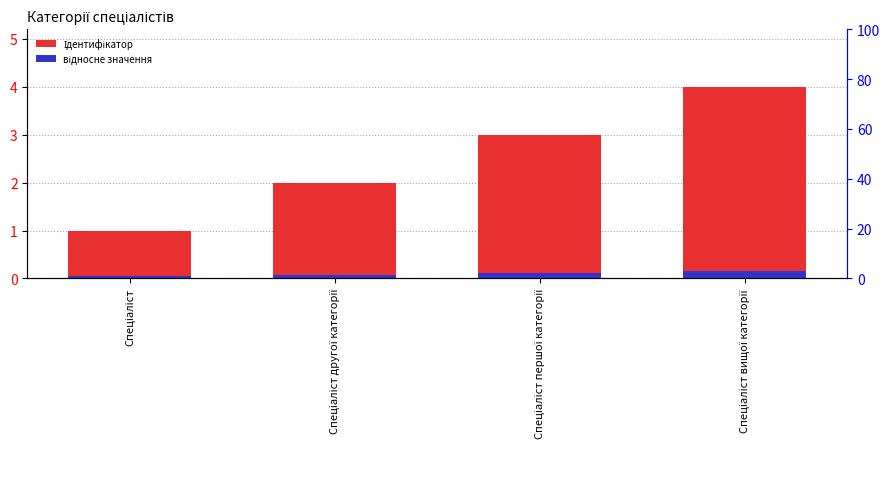

What is the approximate value of Ідентифікатор at Спеціаліст першої категорії?

3.0